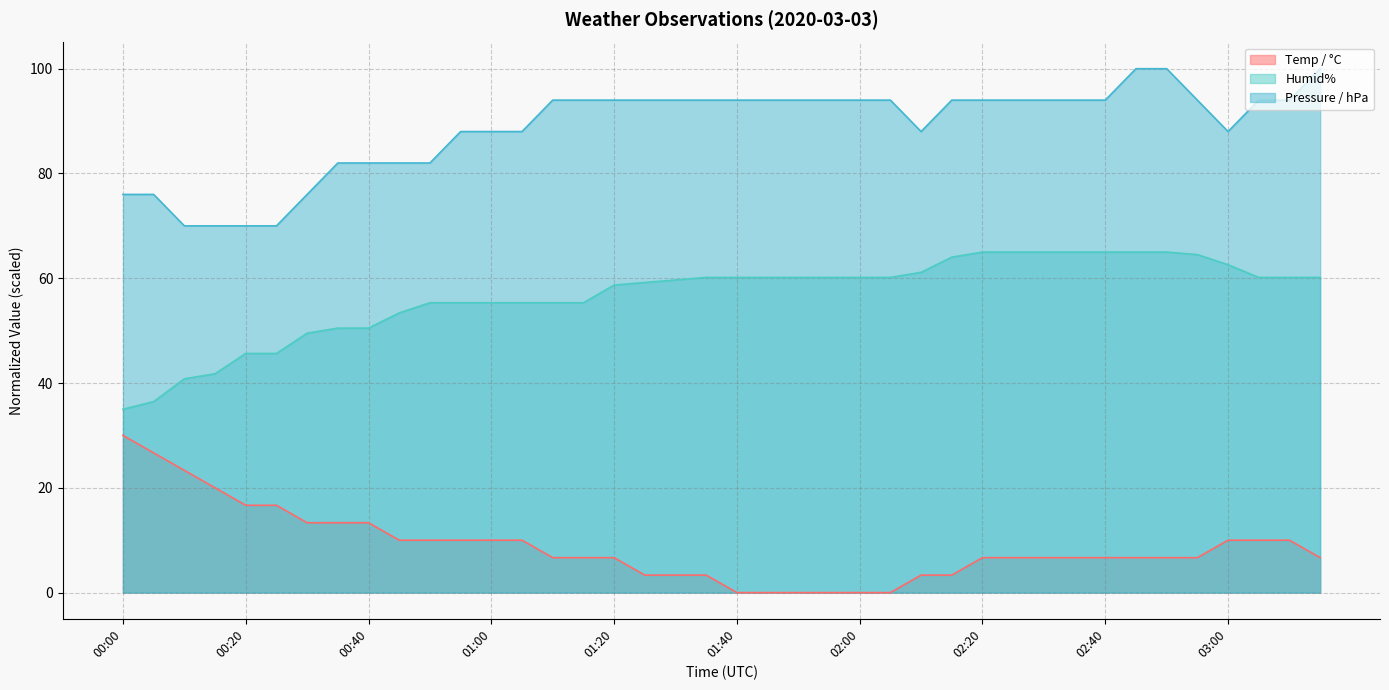

List the labels in order of Humid% value, smallest first.

00:00, 00:05, 00:10, 00:15, 00:20, 00:25, 00:30, 00:35, 00:40, 00:45, 00:50, 00:55, 01:00, 01:05, 01:10, 01:15, 01:20, 01:25, 01:30, 01:35, 01:40, 01:45, 01:50, 01:55, 02:00, 02:05, 03:05, 03:10, 03:15, 02:10, 03:00, 02:15, 02:55, 02:20, 02:25, 02:30, 02:35, 02:40, 02:45, 02:50